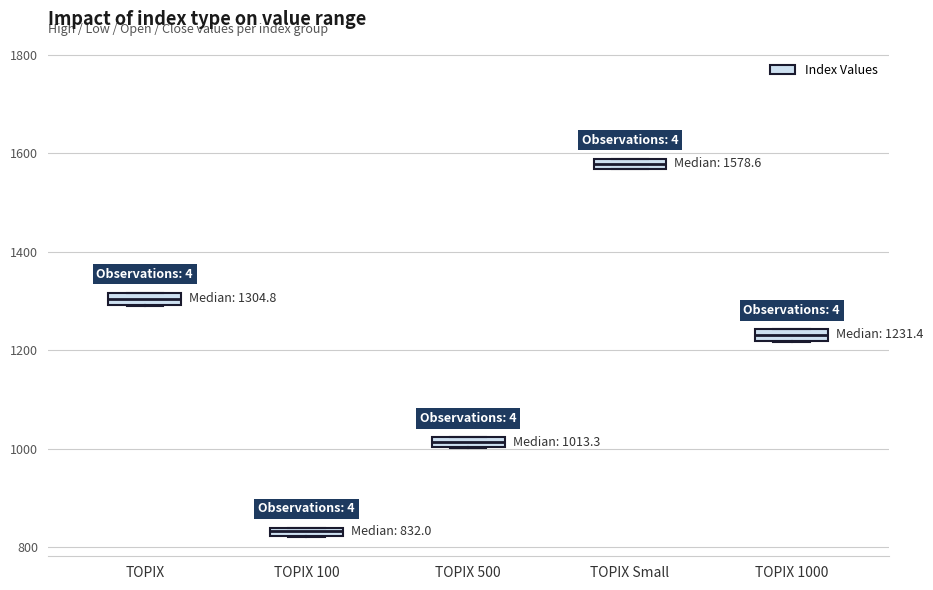

Which box has the highest median line?

TOPIX Small